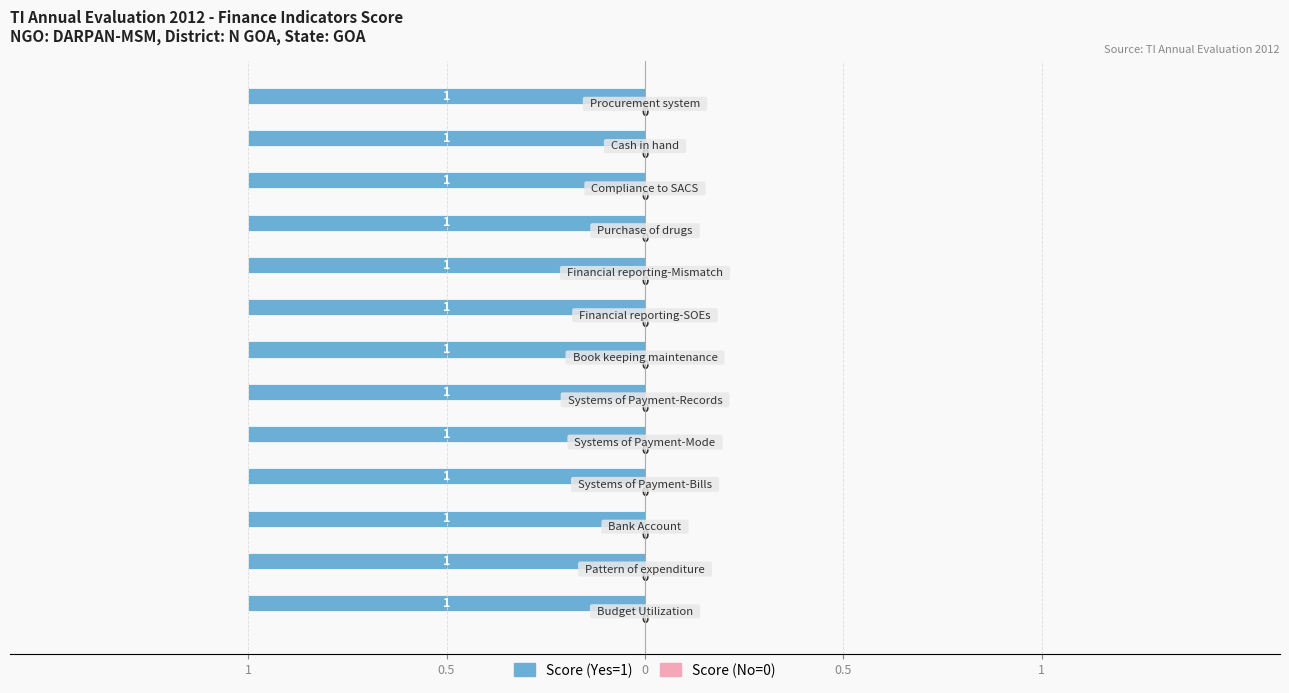

The Score (Yes=1) series shows 1 at Budget Utilization. True or false?

True